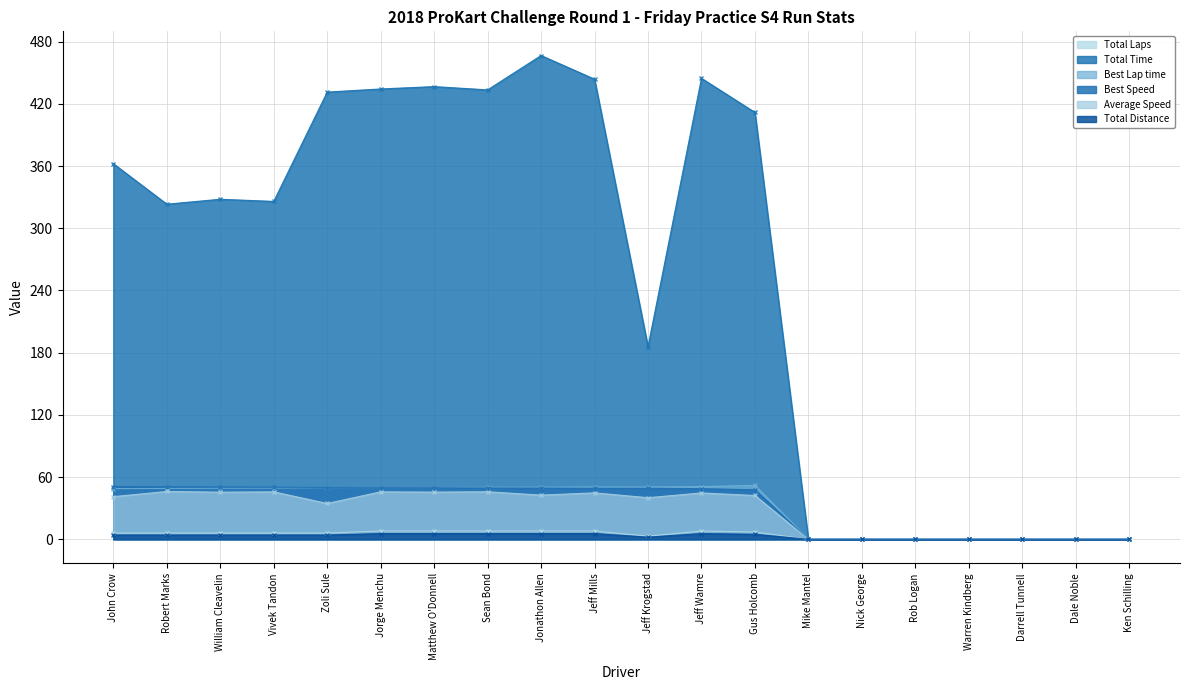

Is it true that Total Distance equals 4.1 at Zoli Sule?

True